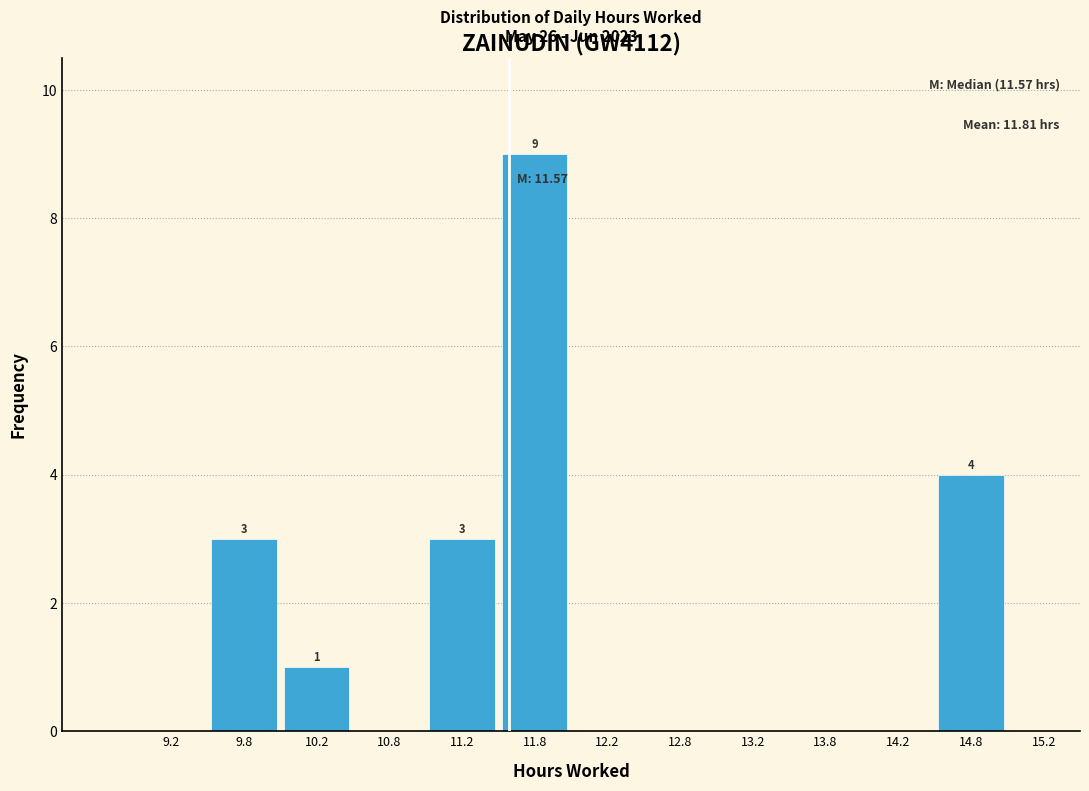

Over which range of the x-axis is the bar tallest?

11.5 to 12.0